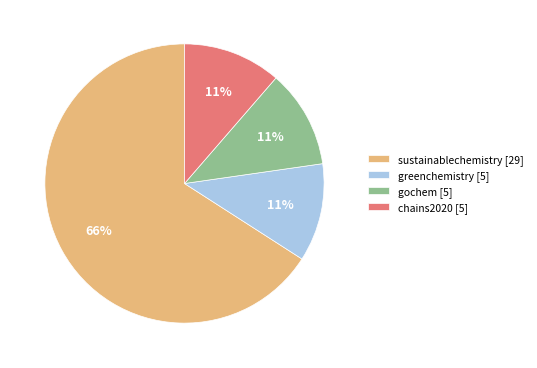

Is there any slice that represents more than half of the pie?

Yes